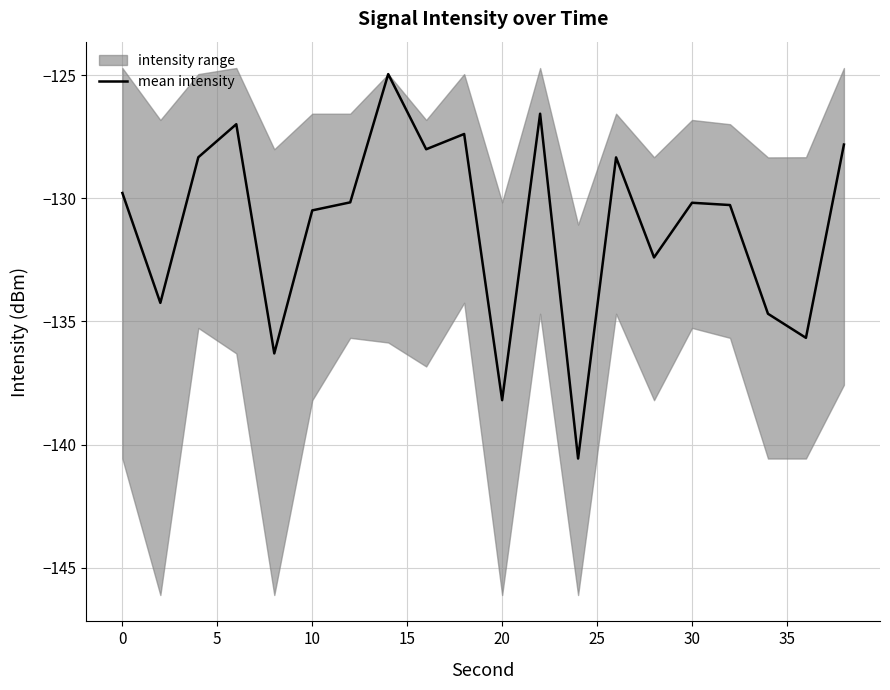

What is the approximate value at 15?

-136.3